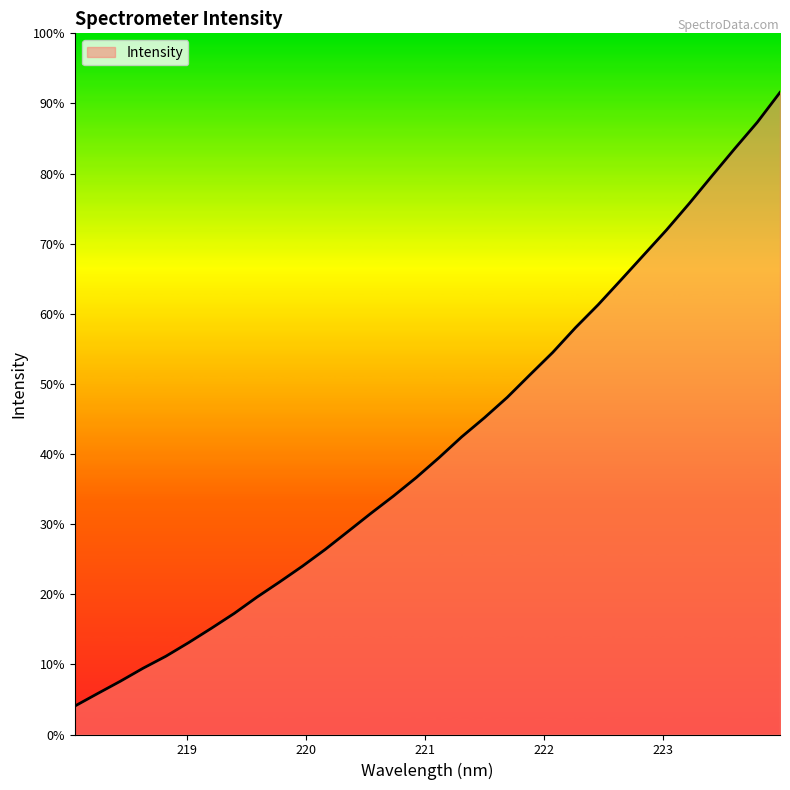

Does the chart have visible grid lines?

No